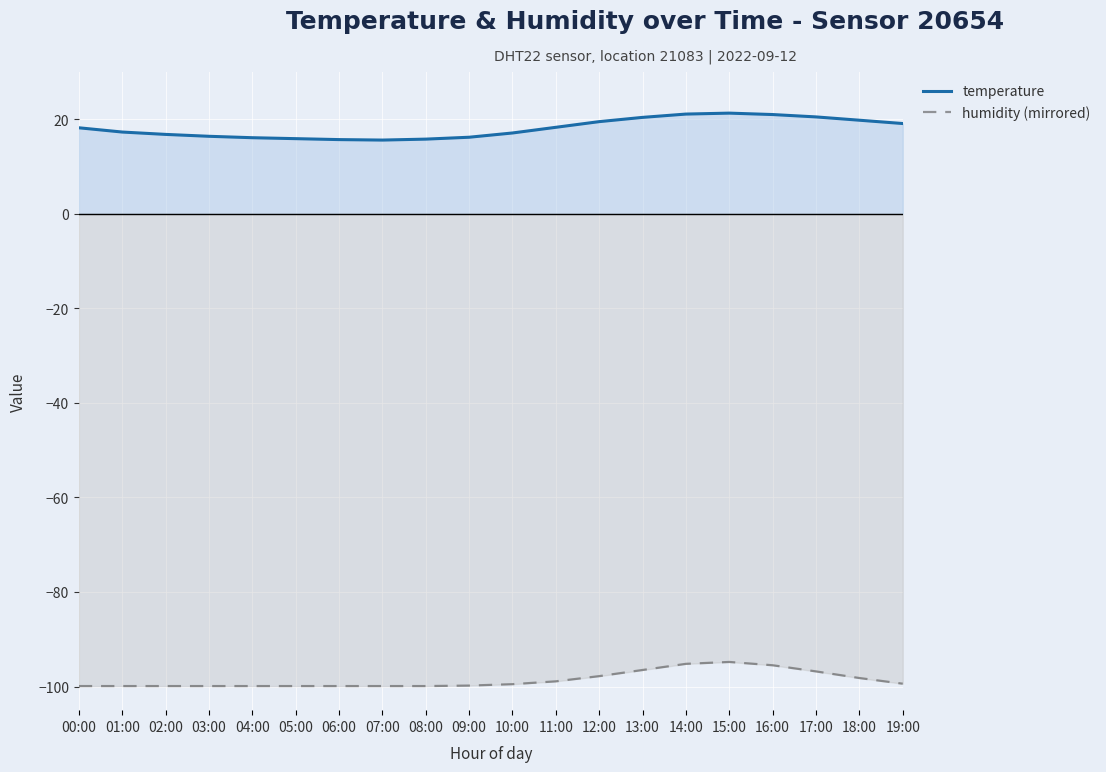

Which series has the largest range (max minus min)?

temperature